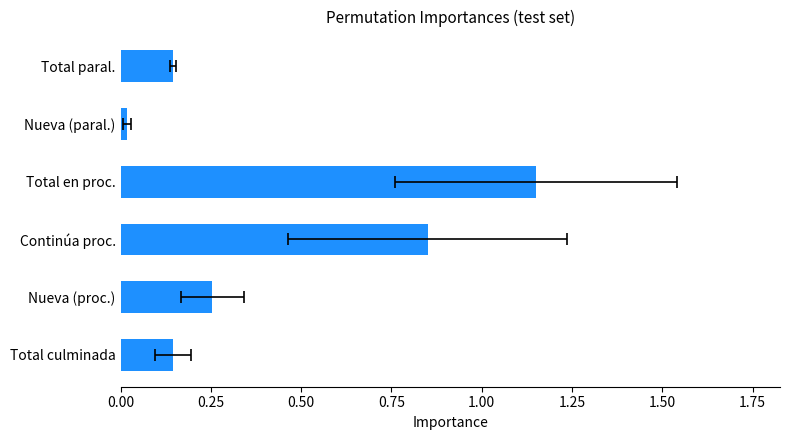

What position from the right is Continúa proc.?

4